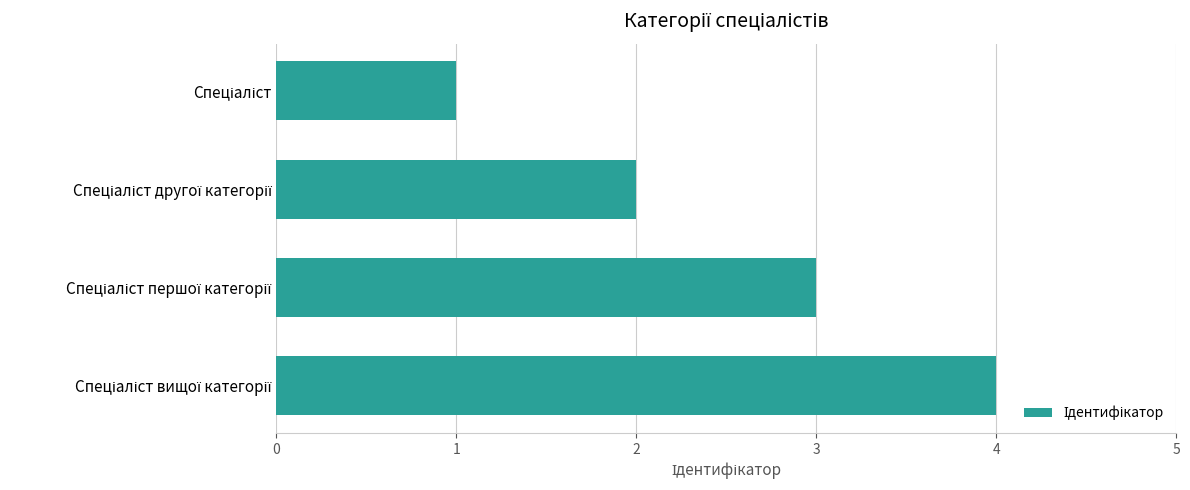

What is the maximum value shown in the chart?

4